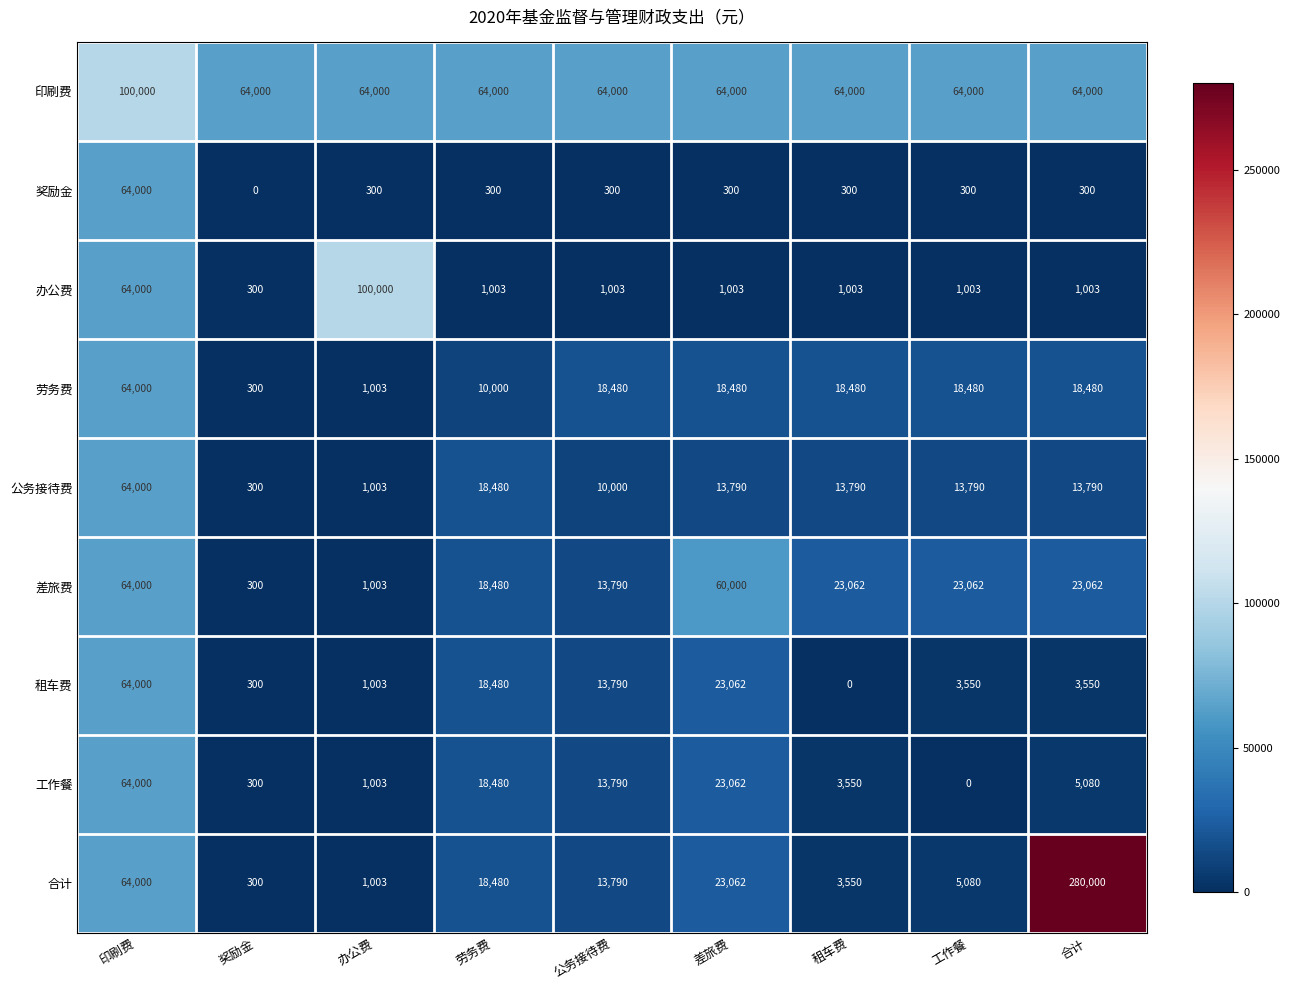

What is the spread (max minus min) of values at 工作餐?

64000